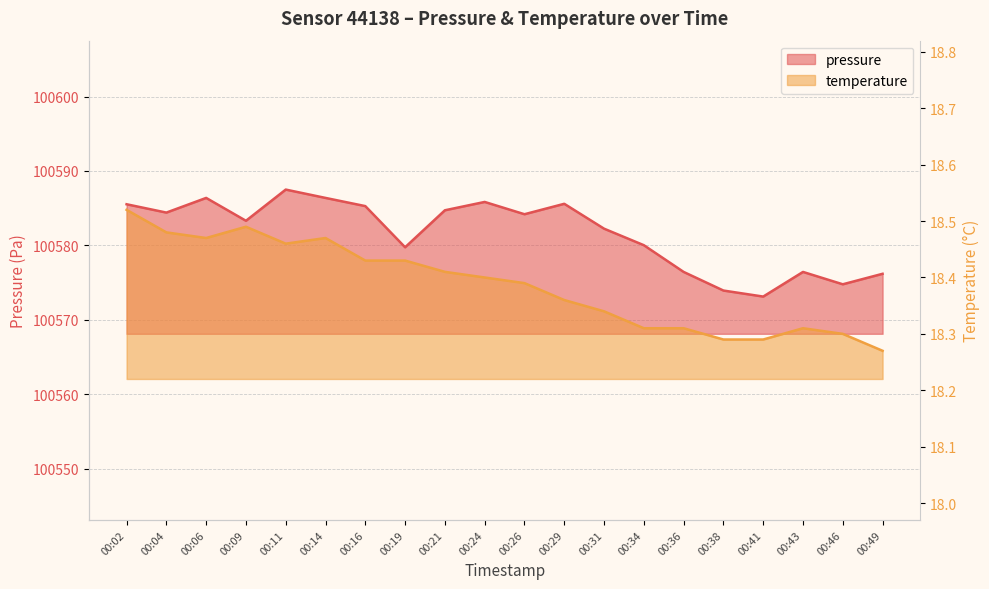

At 00:04, list the series in order from smallest to largest.

temperature, pressure